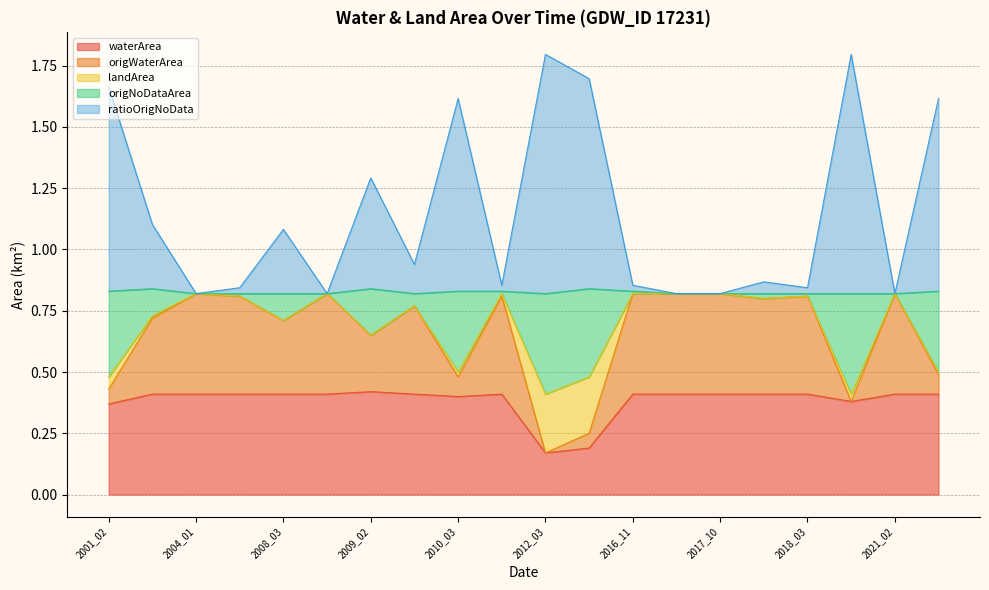

Is it true that ratioOrigNoData equals 1.4 at 2010_03?

False